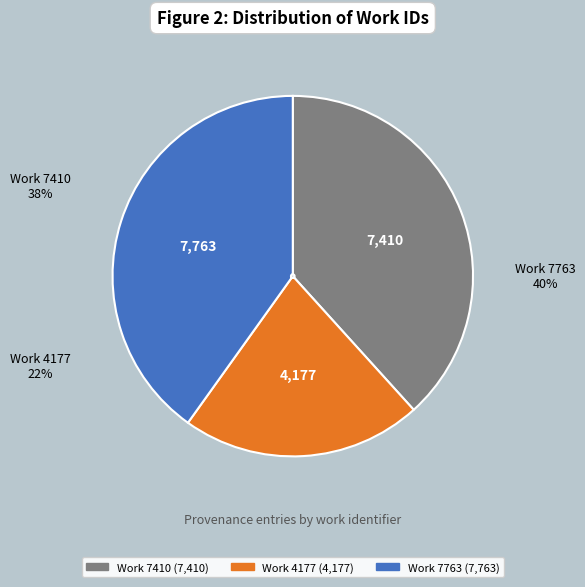

Is the sum of Work 4177 and Work 7410 greater than half?

Yes